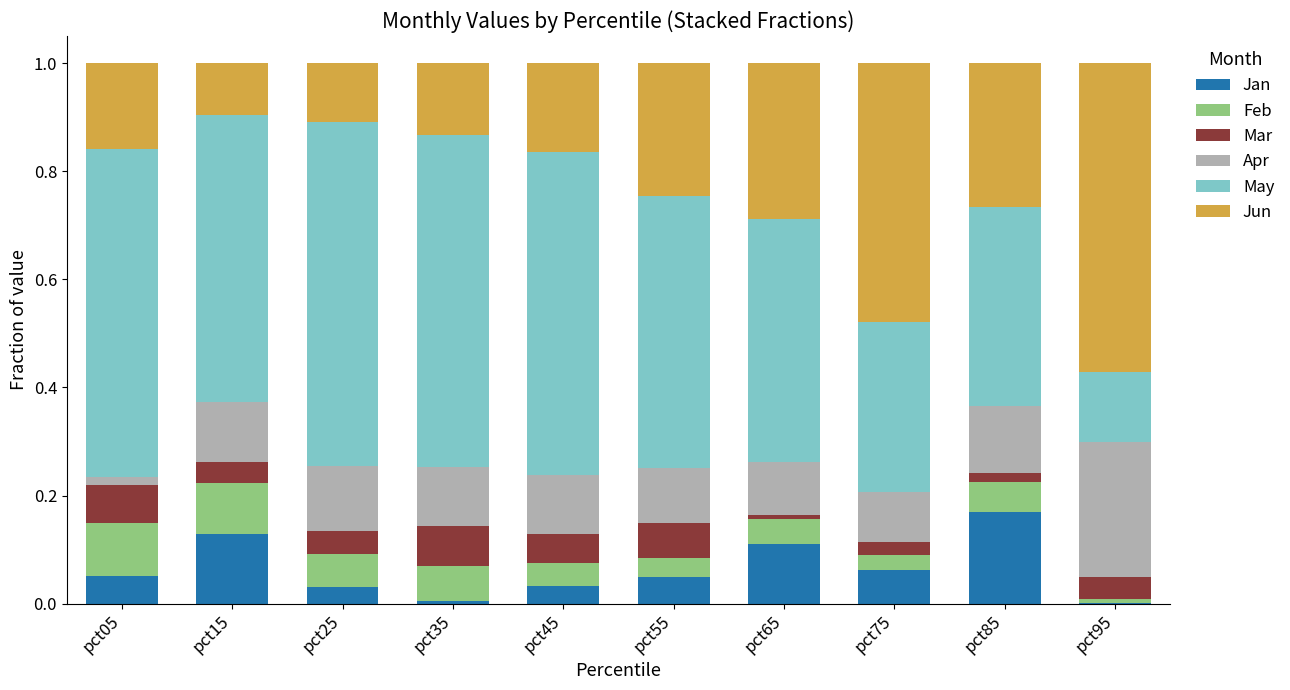

True or false: Jan has a value of 0.1 at pct65.

True